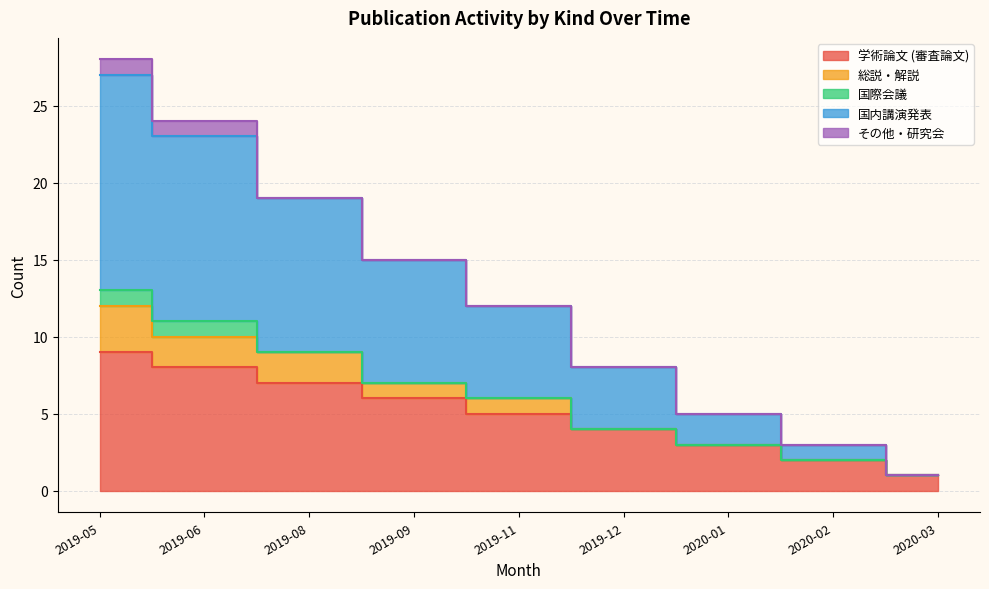

What is the difference between the maximum and minimum values in the その他・研究会 series?

1